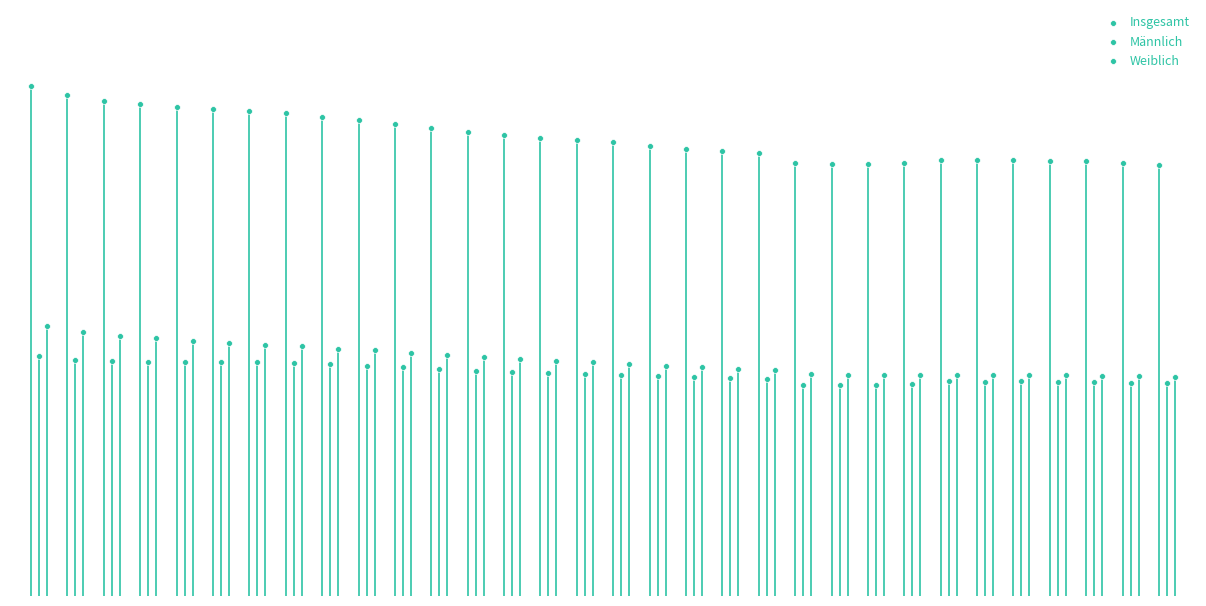

Which series has the largest Y range (max minus min)?

Insgesamt